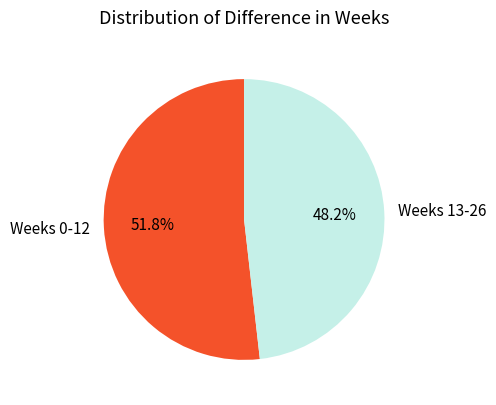

Approximately how many times larger is the value at Weeks 0-12 compared to Weeks 13-26?

1.1